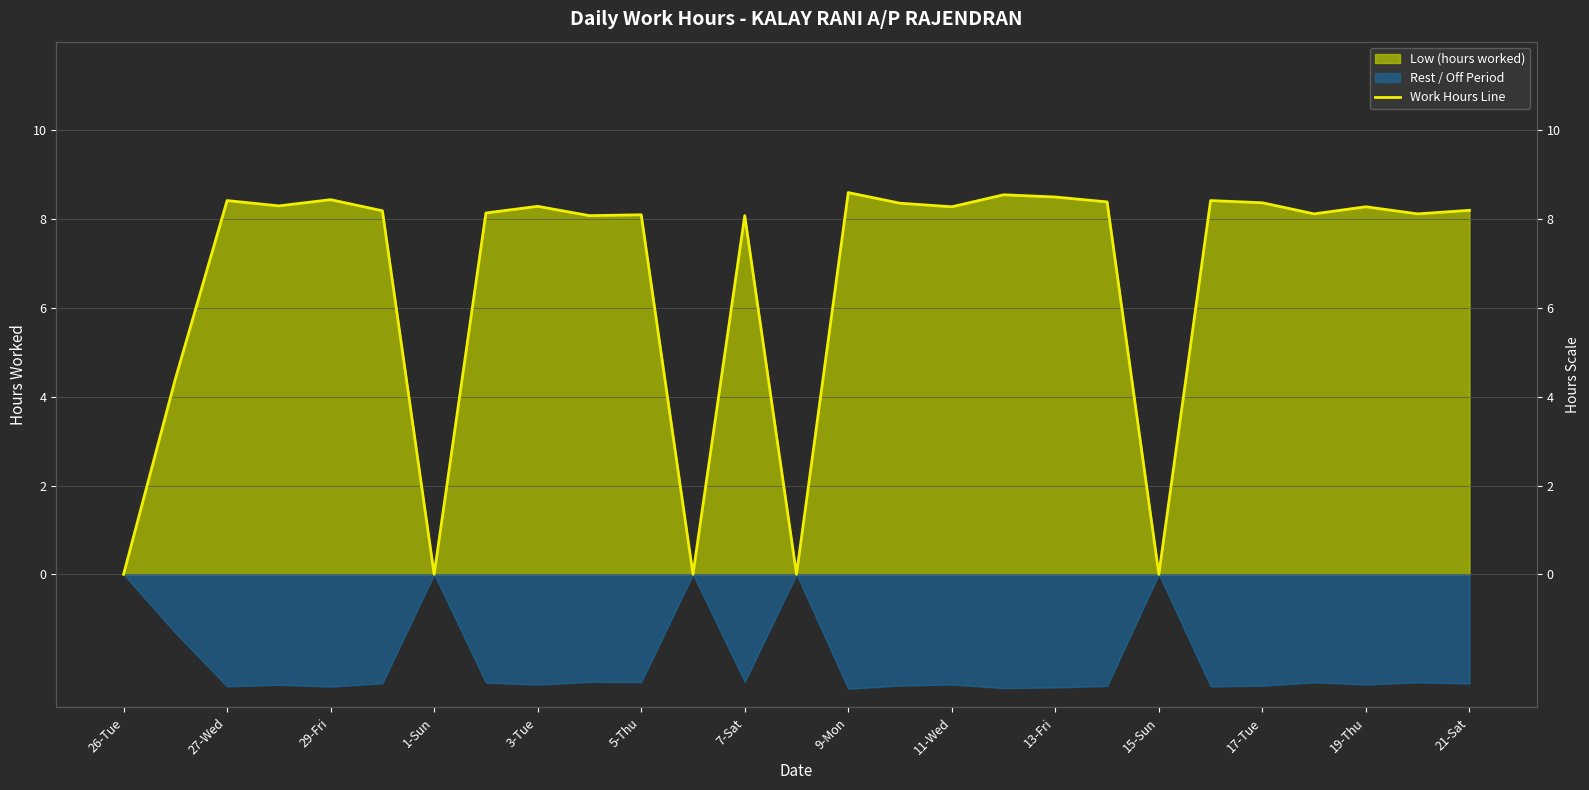

What is the value of the 5th point from the left?

8.4